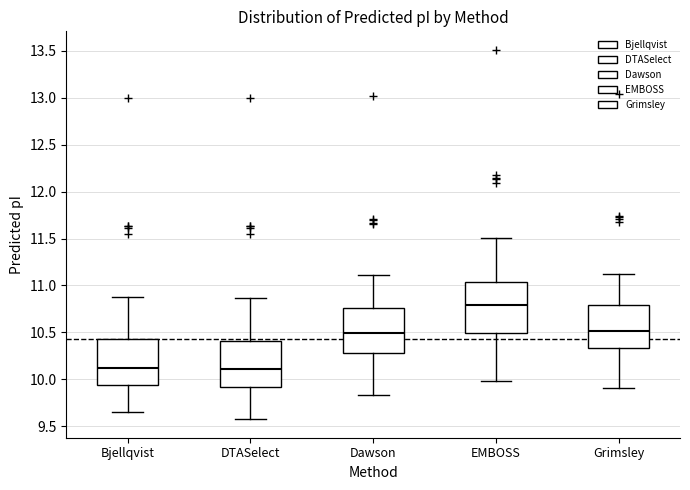

Where does the median line of the box for Dawson sit on the y-axis? The values are not printed on the chart, so give them approximately, as read against the axis.

10.50